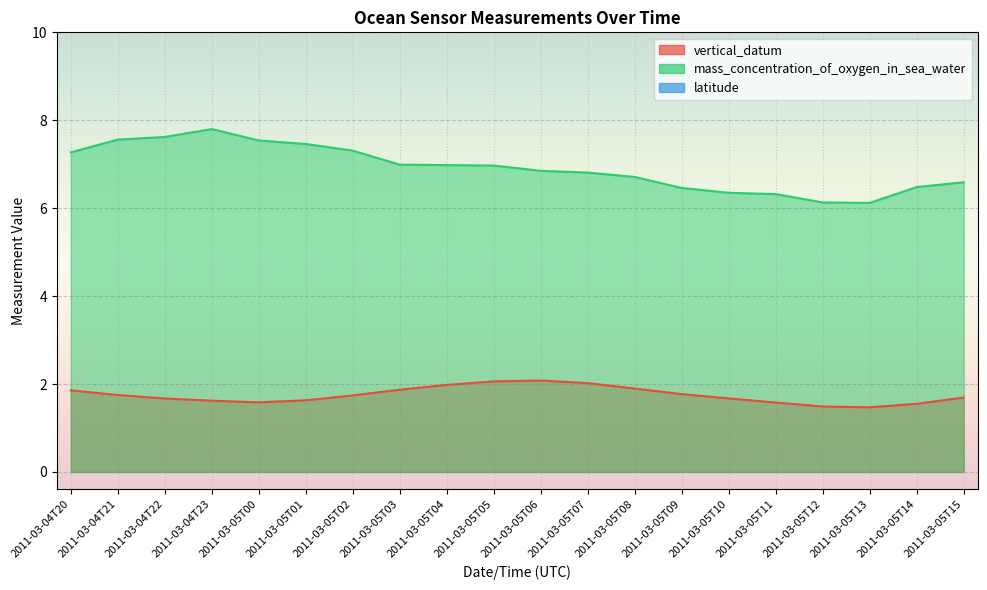

Which series has the largest total across all categories?

mass_concentration_of_oxygen_in_sea_water